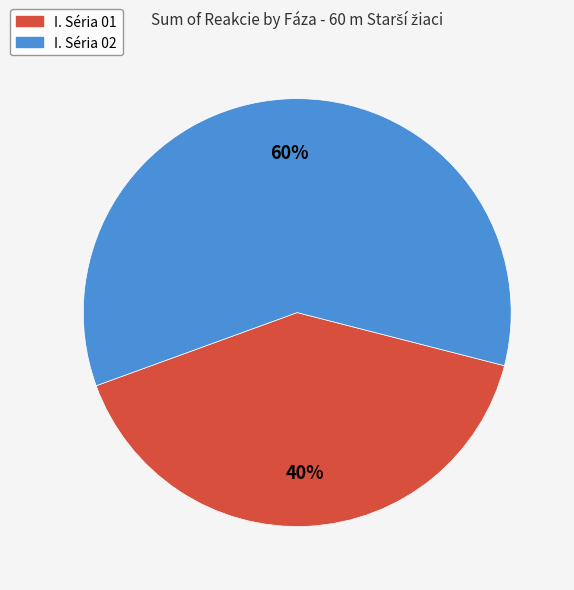

Rank the categories by value from highest to lowest.

I. Séria 02, I. Séria 01